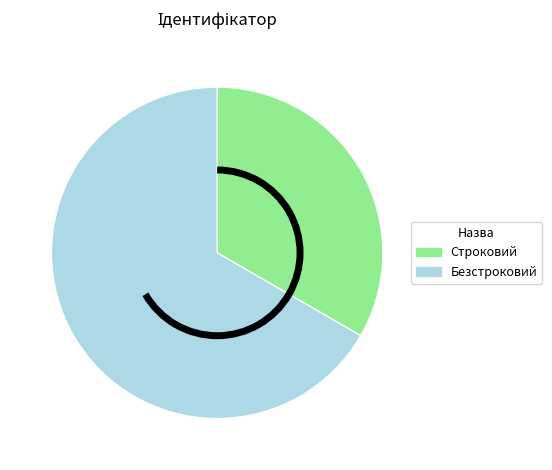

Is it true that Безстроковий is 61% of the pie?

False